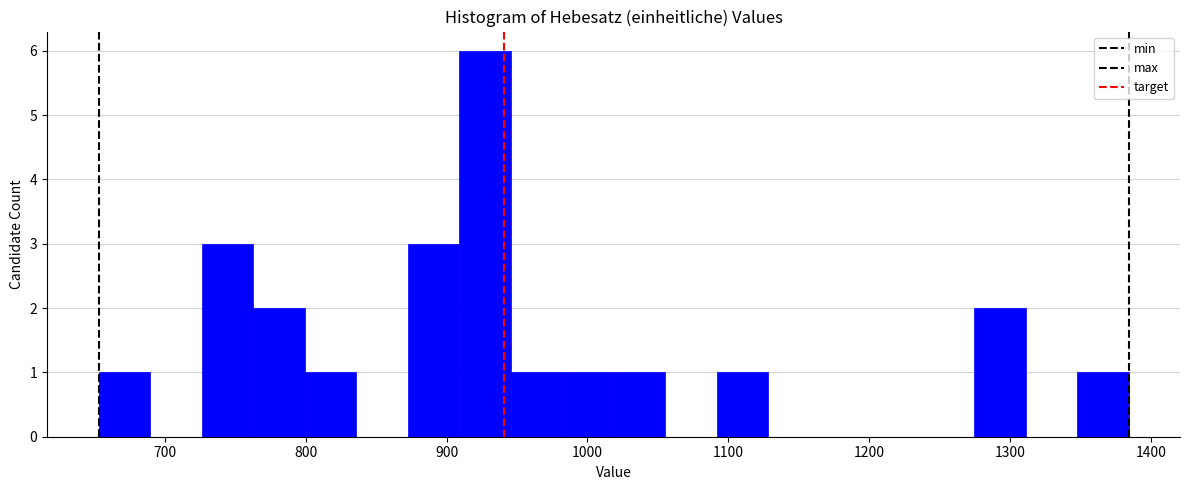

Around what value on the x-axis is the tallest bar? Give the approximate position of its centre, as read against the axis.

930